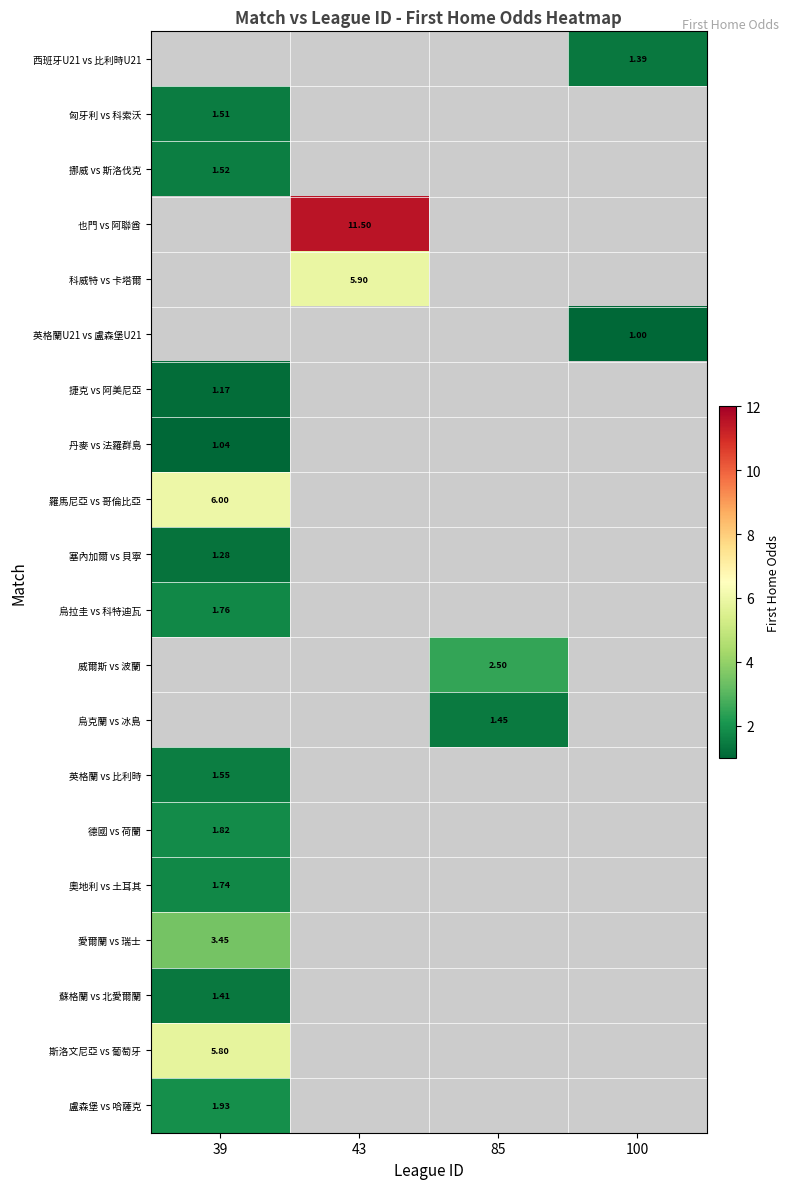

How many series are shown in this chart?

20